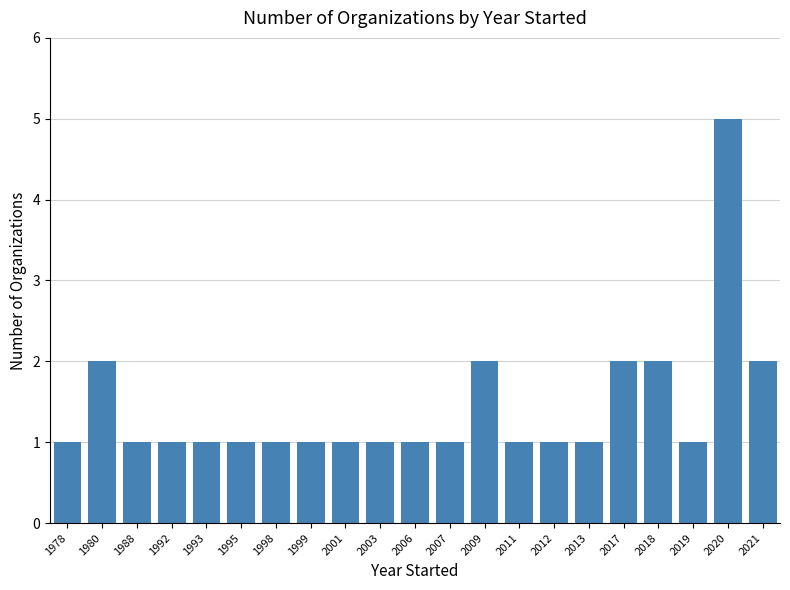

What is the greatest value displayed?

5